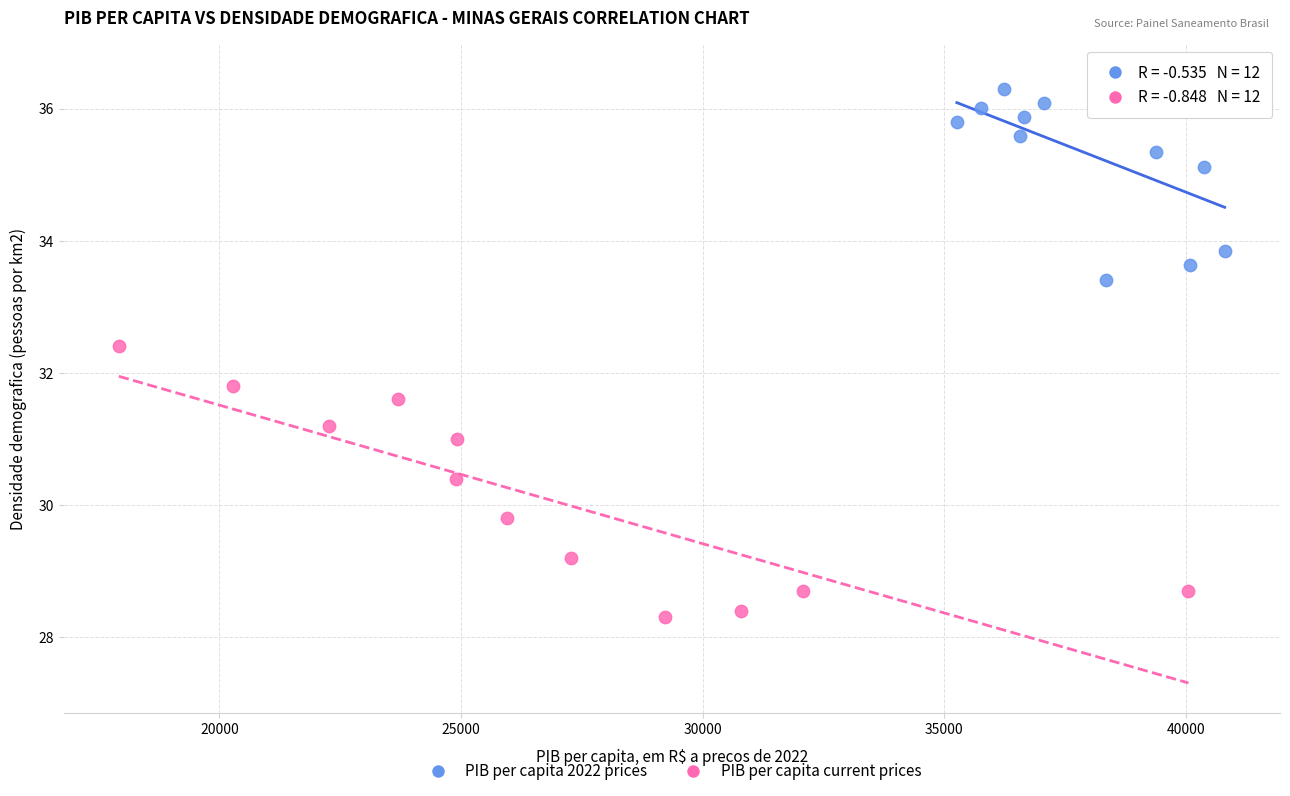

Which series reaches the maximum Y coordinate?

PIB per capita 2022 prices